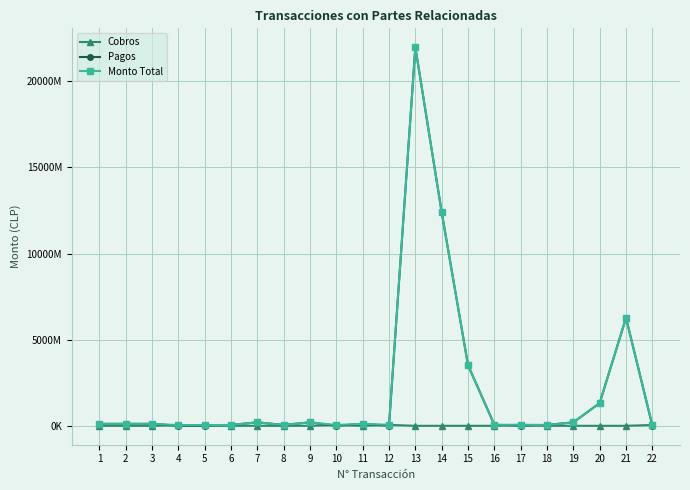

True or false: Cobros has more than 2 interior local peaks.

True